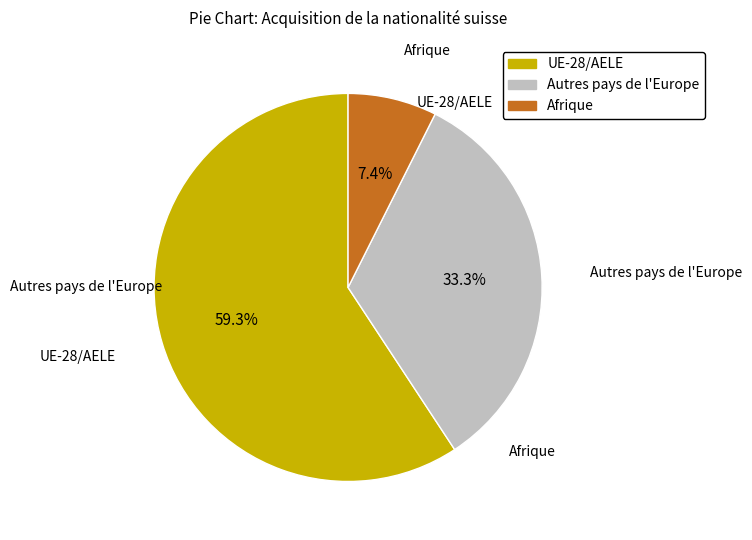

What percentage is the Autres pays de l'Europe slice, to the nearest percent?

33%